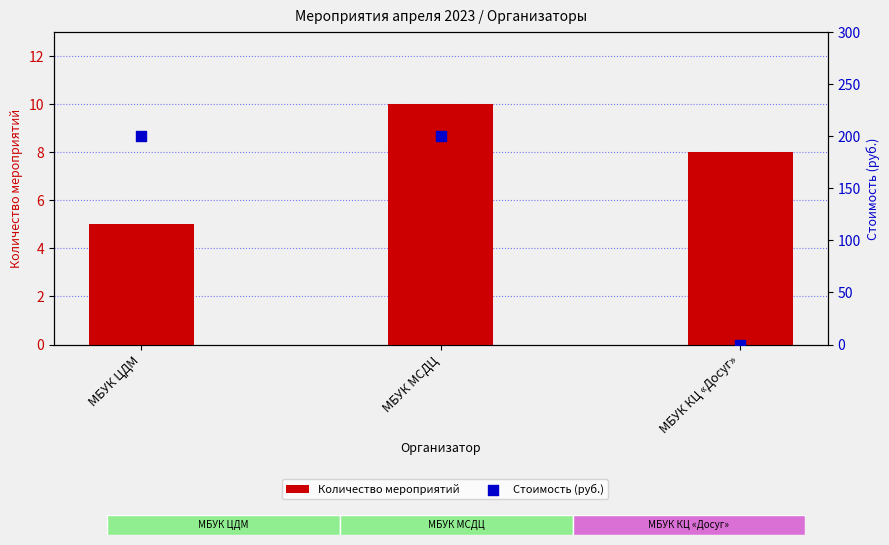

What are all the series names shown in the legend?

Количество мероприятий, Стоимость (руб.)